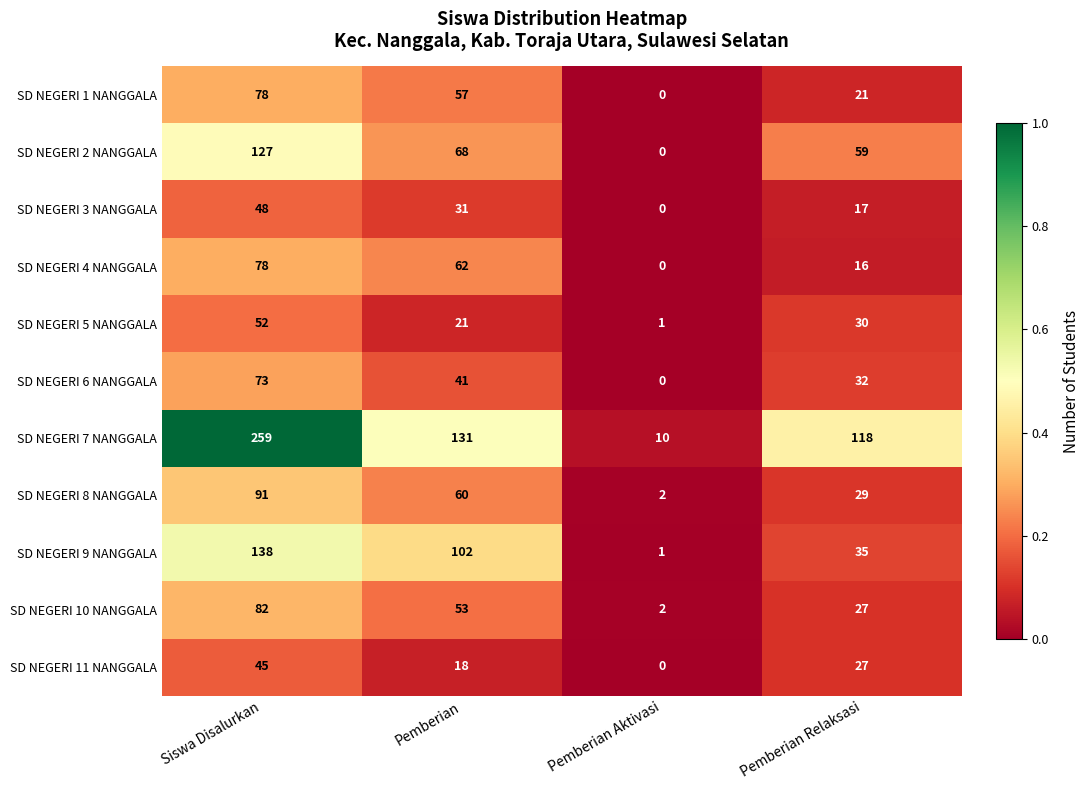

What is the difference between the SD NEGERI 4 NANGGALA values at Pemberian Aktivasi and Siswa Disalurkan?

78